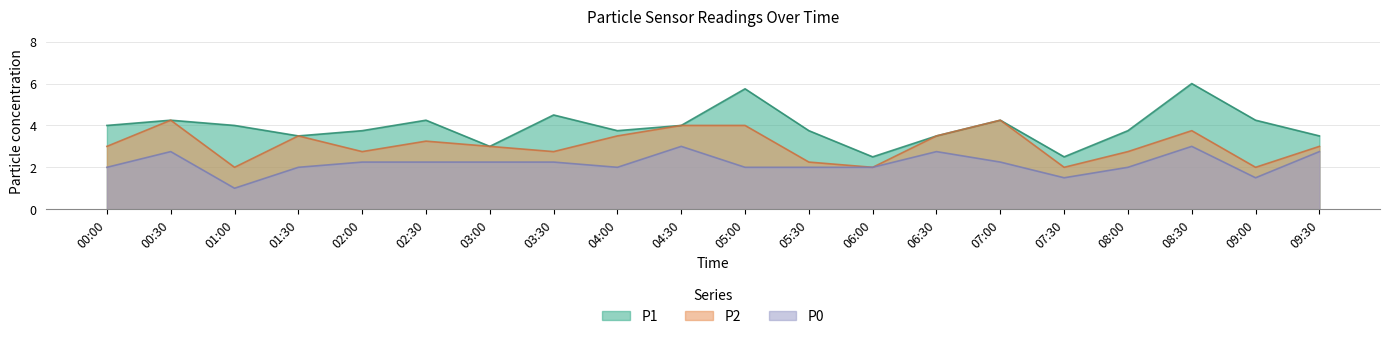

At 06:30, list the series in order from smallest to largest.

P0, P1, P2